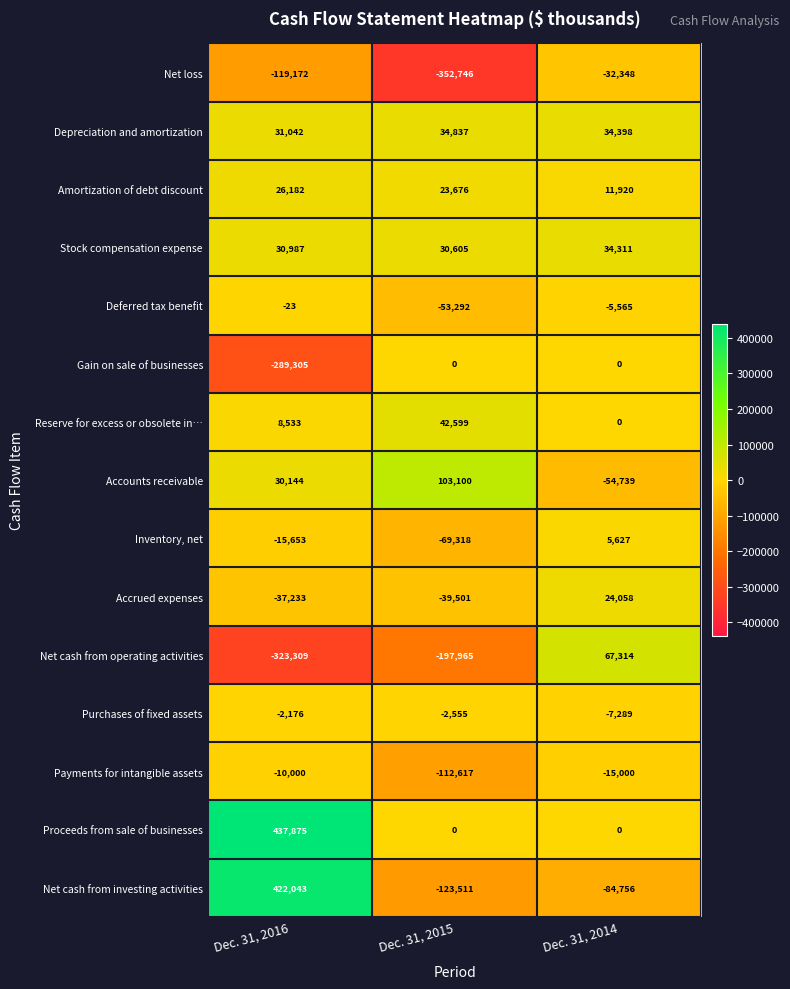

What is the spread (max minus min) of values at Dec. 31, 2015?

455846